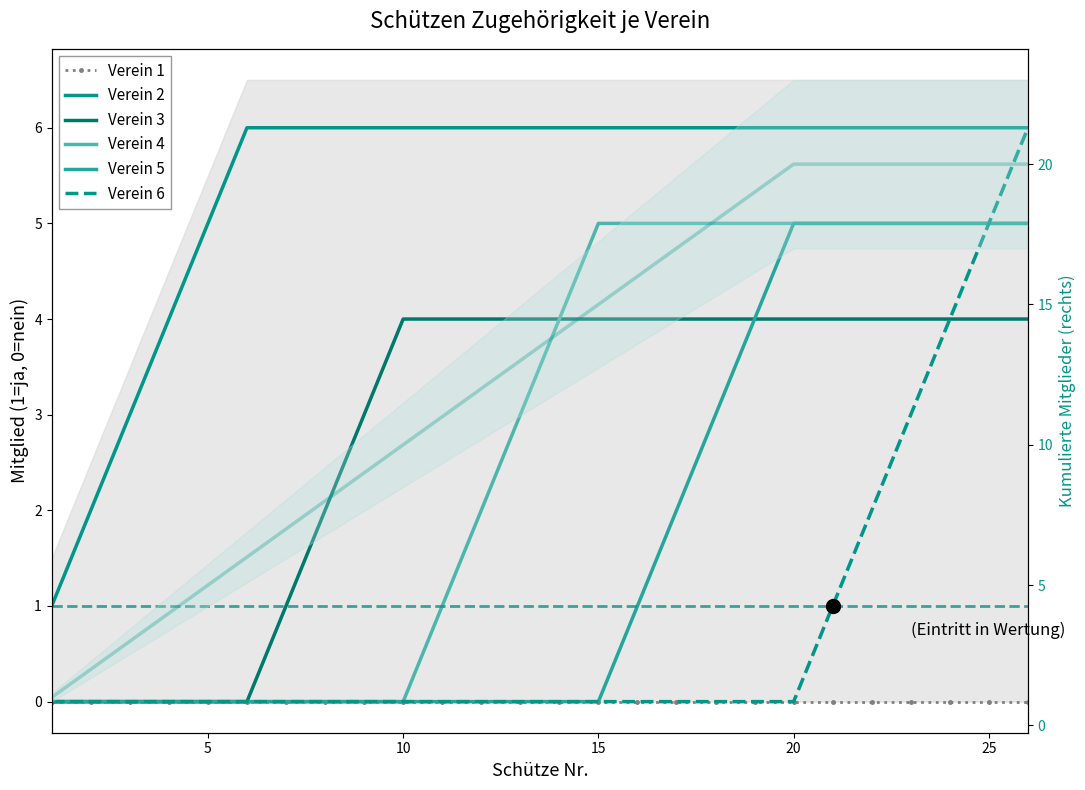

What are all the series names shown in the legend?

Verein 1, Verein 2, Verein 3, Verein 4, Verein 5, Verein 6